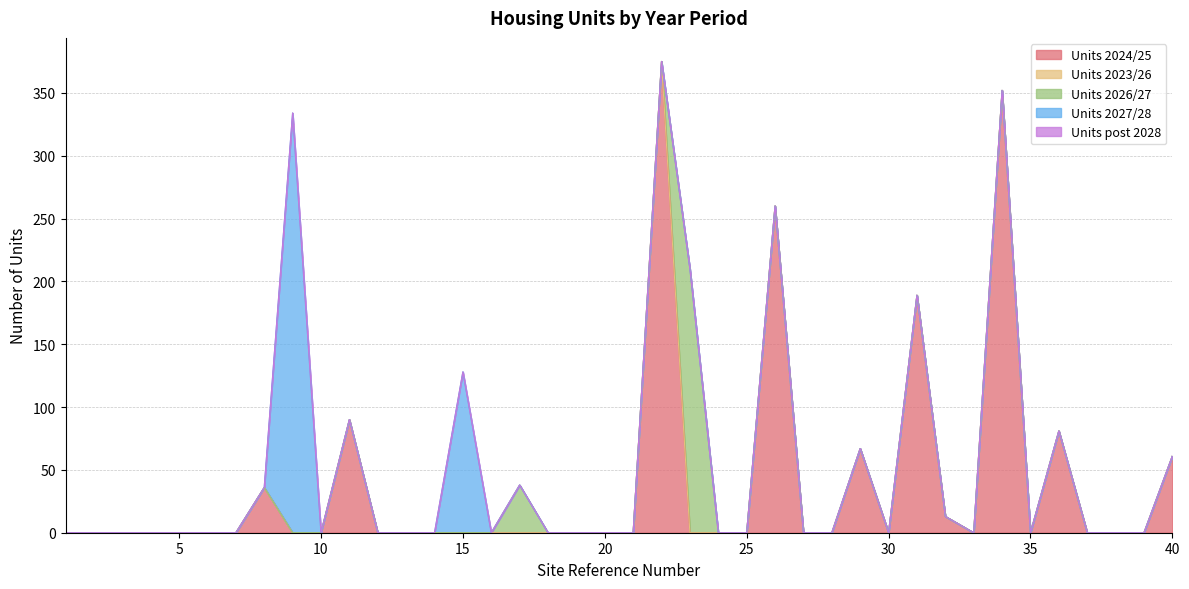

Does the chart have visible grid lines?

Yes